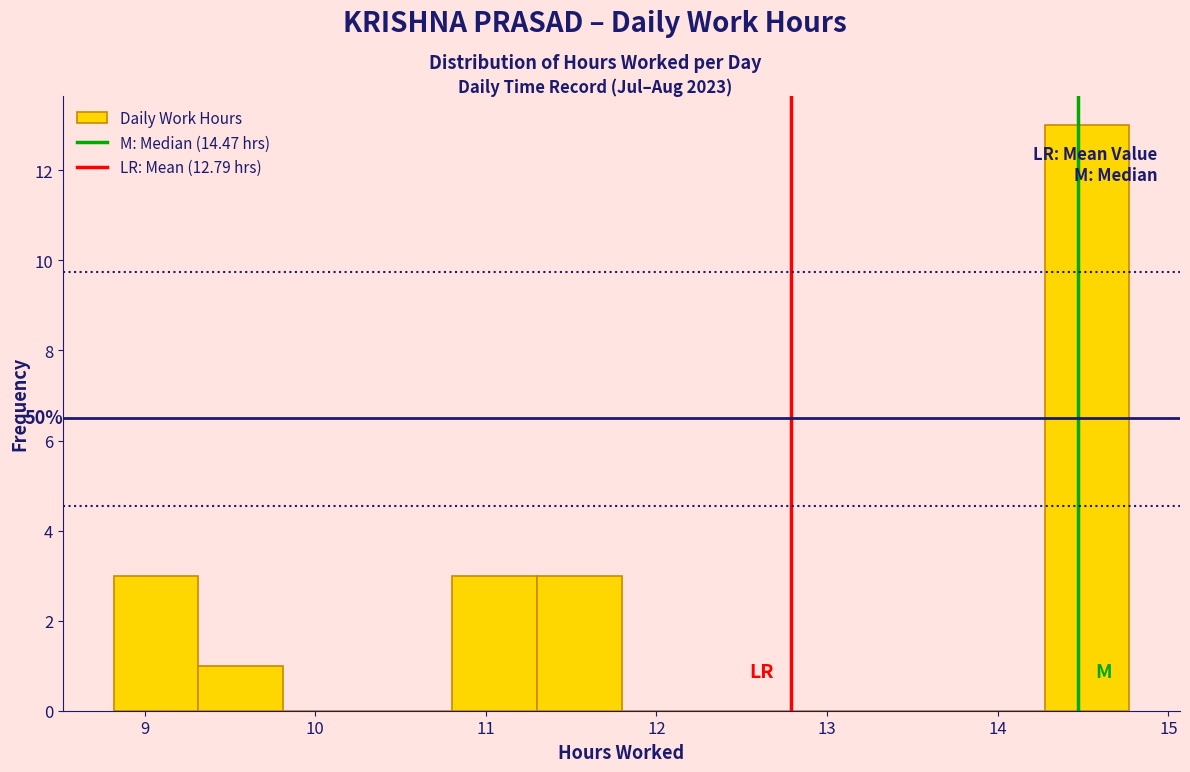

Which range on the x-axis has the tallest bar?

14.3 to 14.8